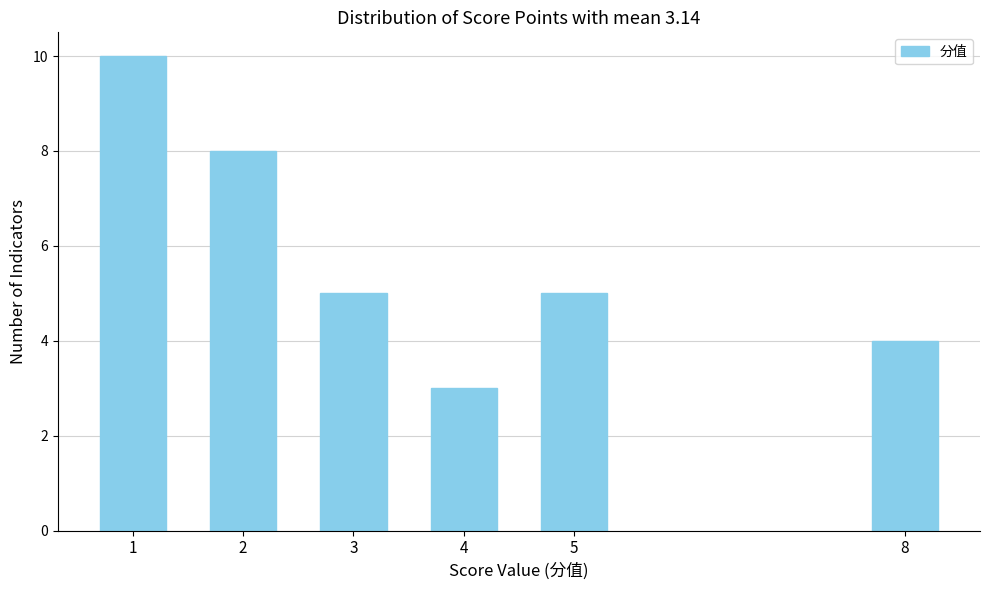

Reading left to right, list all the values displayed in this chart.

1=10	2=8	3=5	4=3	5=5	8=4